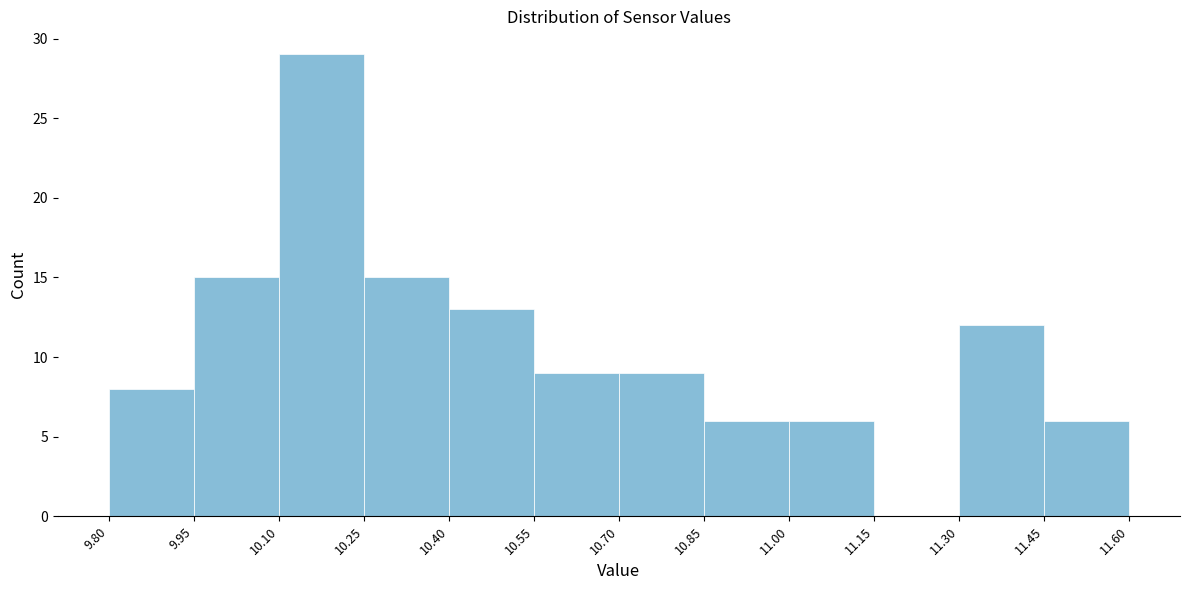

Reading left to right, transcribe this chart: for each bar, give the range it covers on the x-axis and its height. The values are not printed on the chart, so give them approximately, as read against the axis.

9.80 to 9.95: 8
9.95 to 10.10: 15
10.10 to 10.25: 29
10.25 to 10.40: 15
10.40 to 10.55: 13
10.55 to 10.70: 9
10.70 to 10.85: 9
10.85 to 11.00: 6
11.00 to 11.15: 6
11.15 to 11.30: 0
11.30 to 11.45: 12
11.45 to 11.60: 6